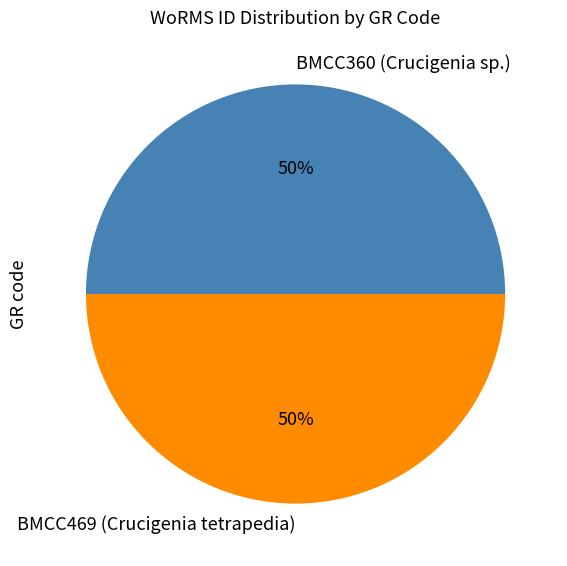

Approximately how many times larger is the value at BMCC469 (Crucigenia tetrapedia) compared to BMCC360 (Crucigenia sp.)?

1.0